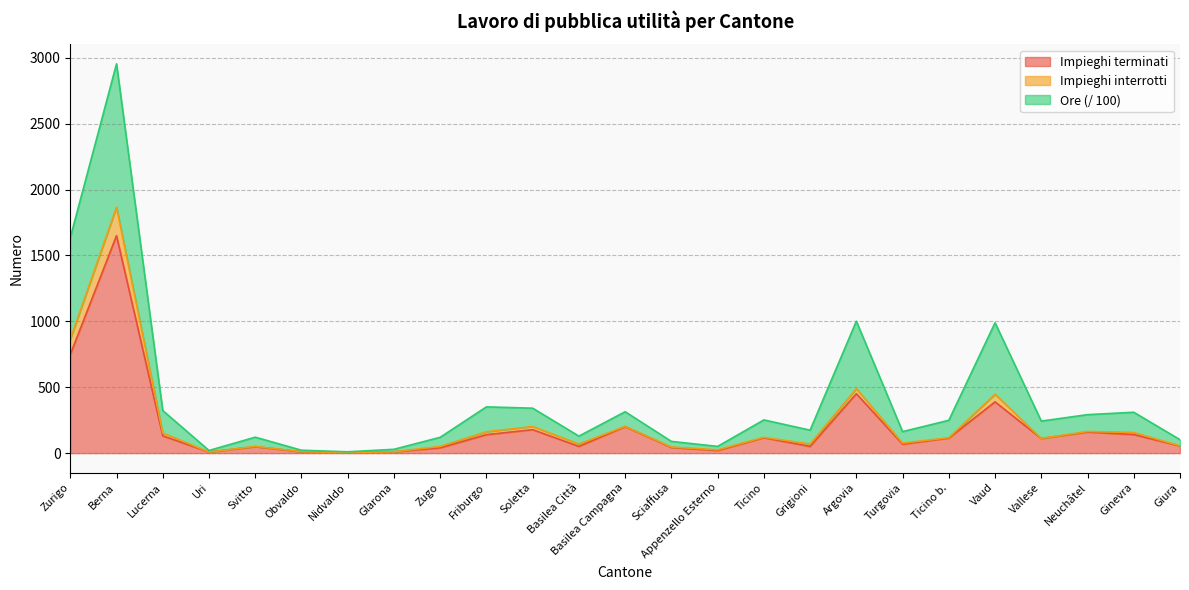

What is the difference between the second highest and second lowest values in the Impieghi terminati series?

740